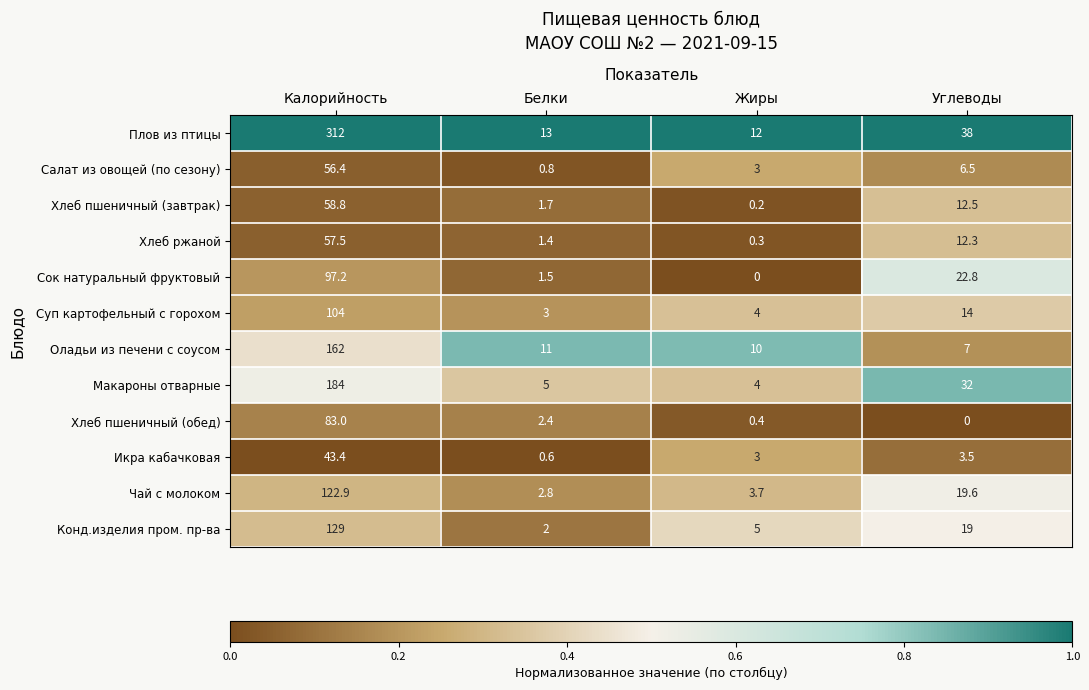

At which category is the sum across all series the highest?

Калорийность